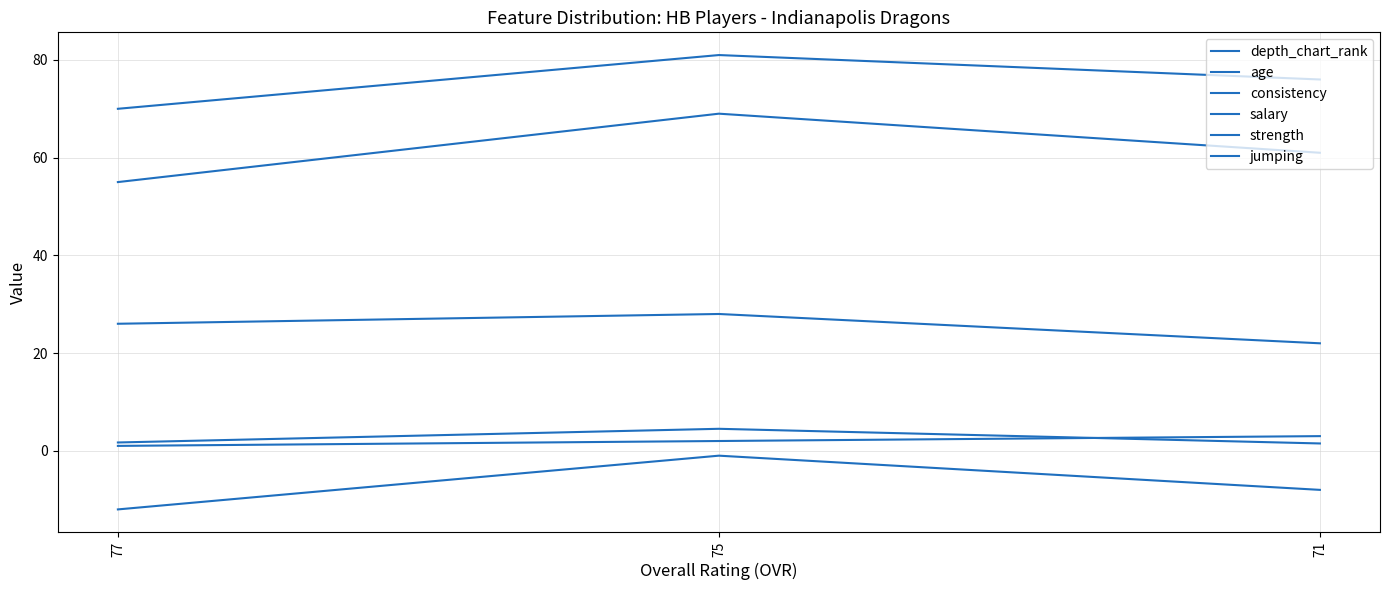

Is this an area chart (filled region under the line)?

No